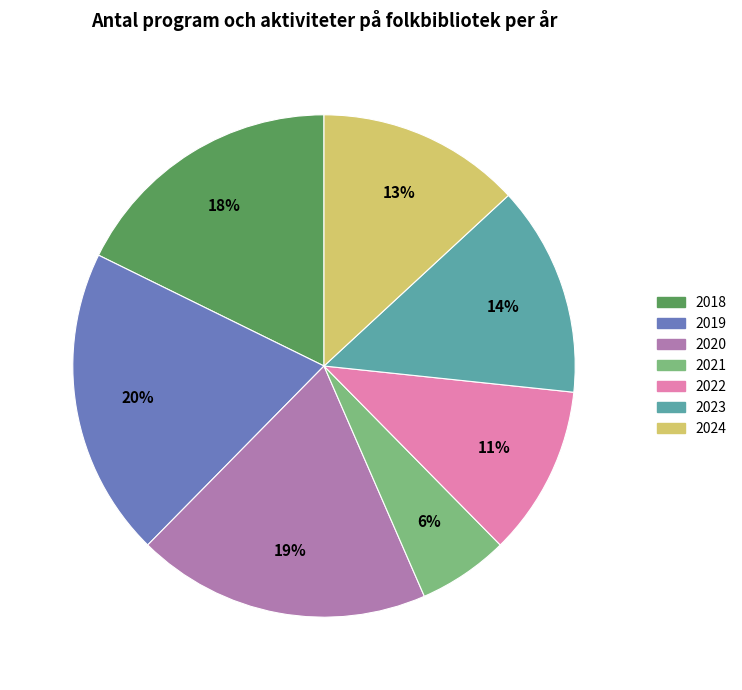

Which slice is the smallest?

2021